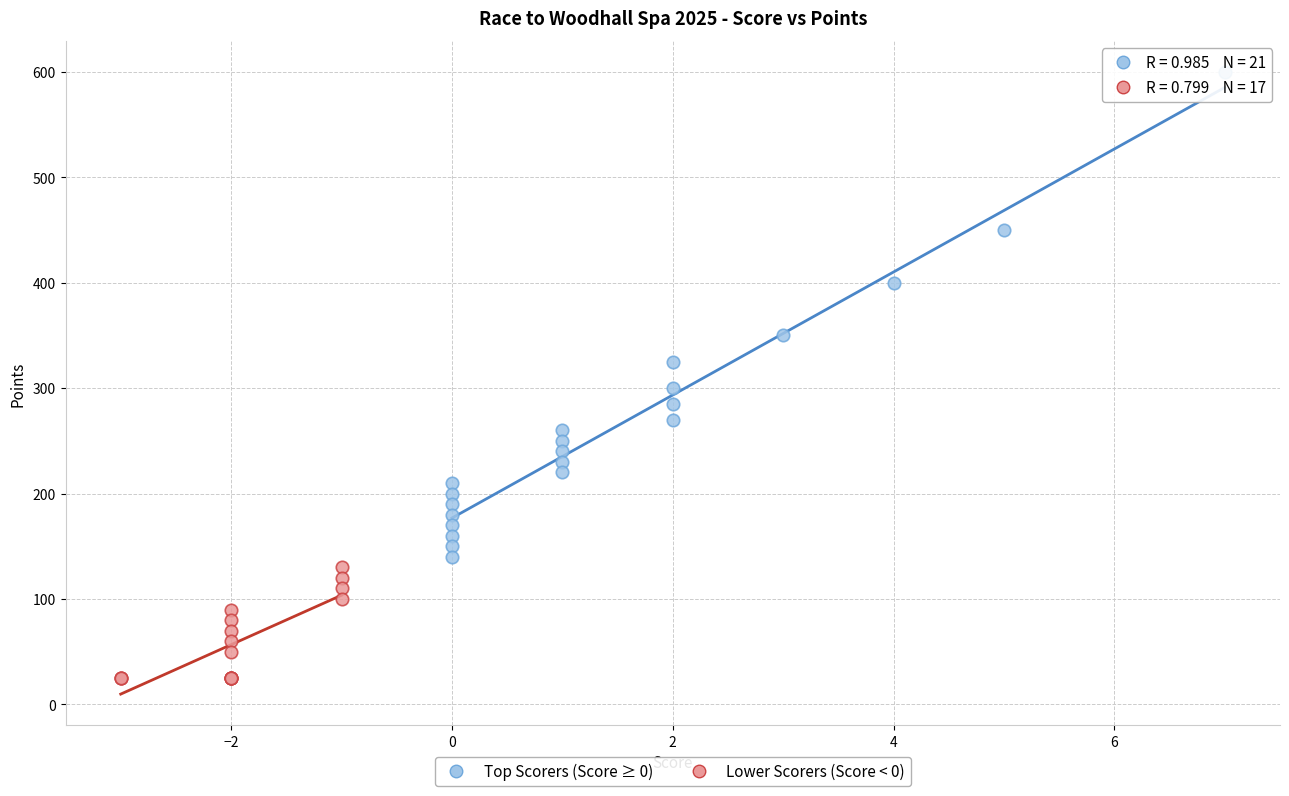

What are all the series names shown in the legend?

Top Scorers (Score ≥ 0), Lower Scorers (Score < 0)